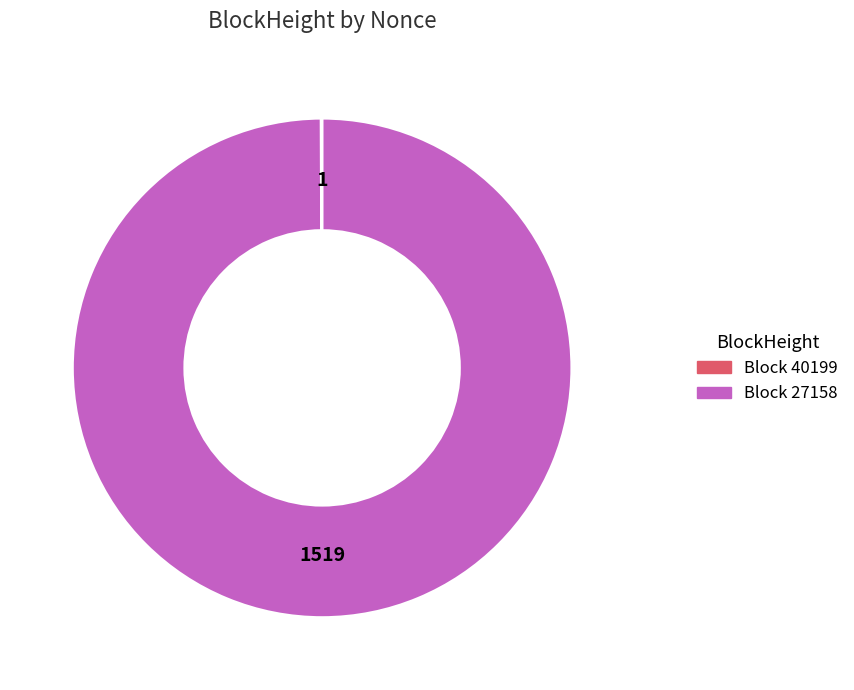

Is there a majority slice in this chart?

Yes